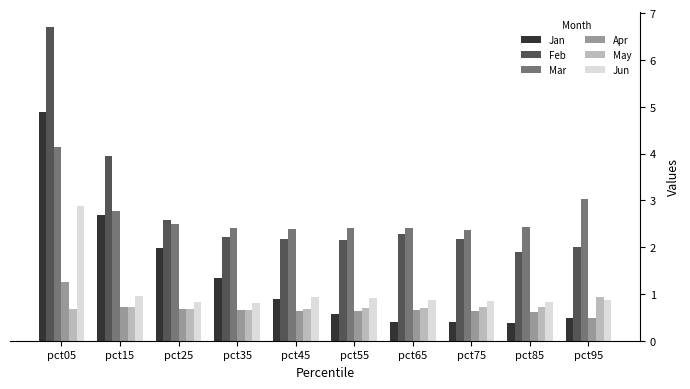

What is the value of the Jan bar at the 5th from the left?

0.9